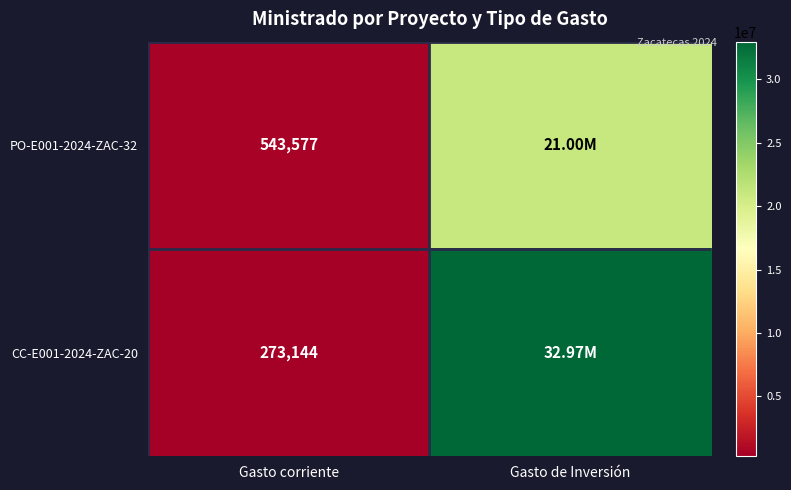

Is the value of CC-E001-2024-ZAC-20 at Gasto corriente greater than the value of PO-E001-2024-ZAC-32 at Gasto corriente?

No